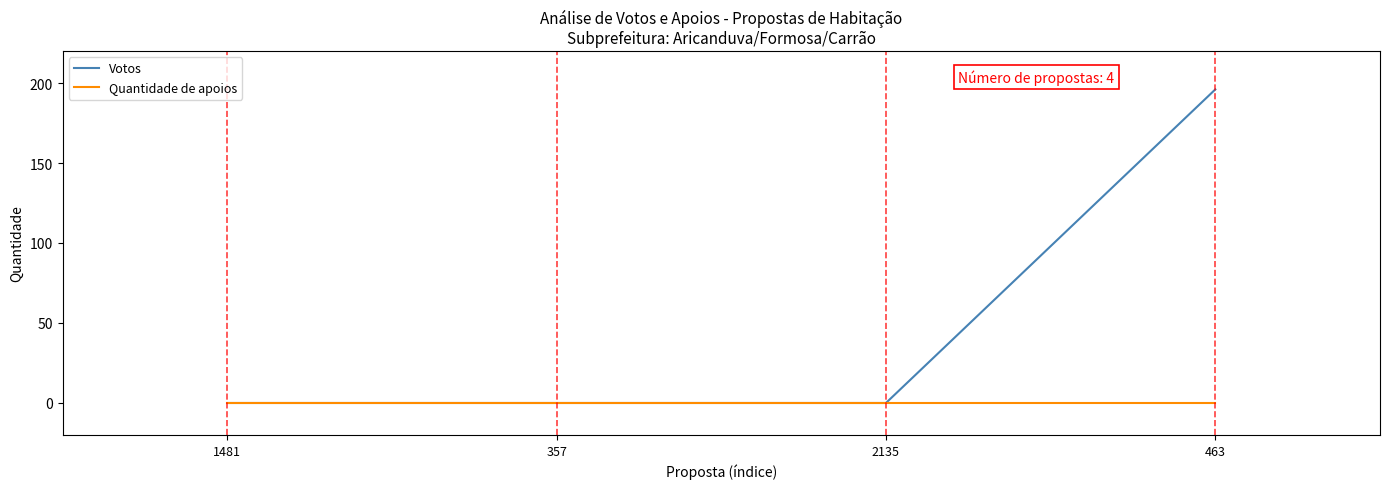

Is the value of Votos at 463 greater than the value of Quantidade de apoios at 357?

Yes